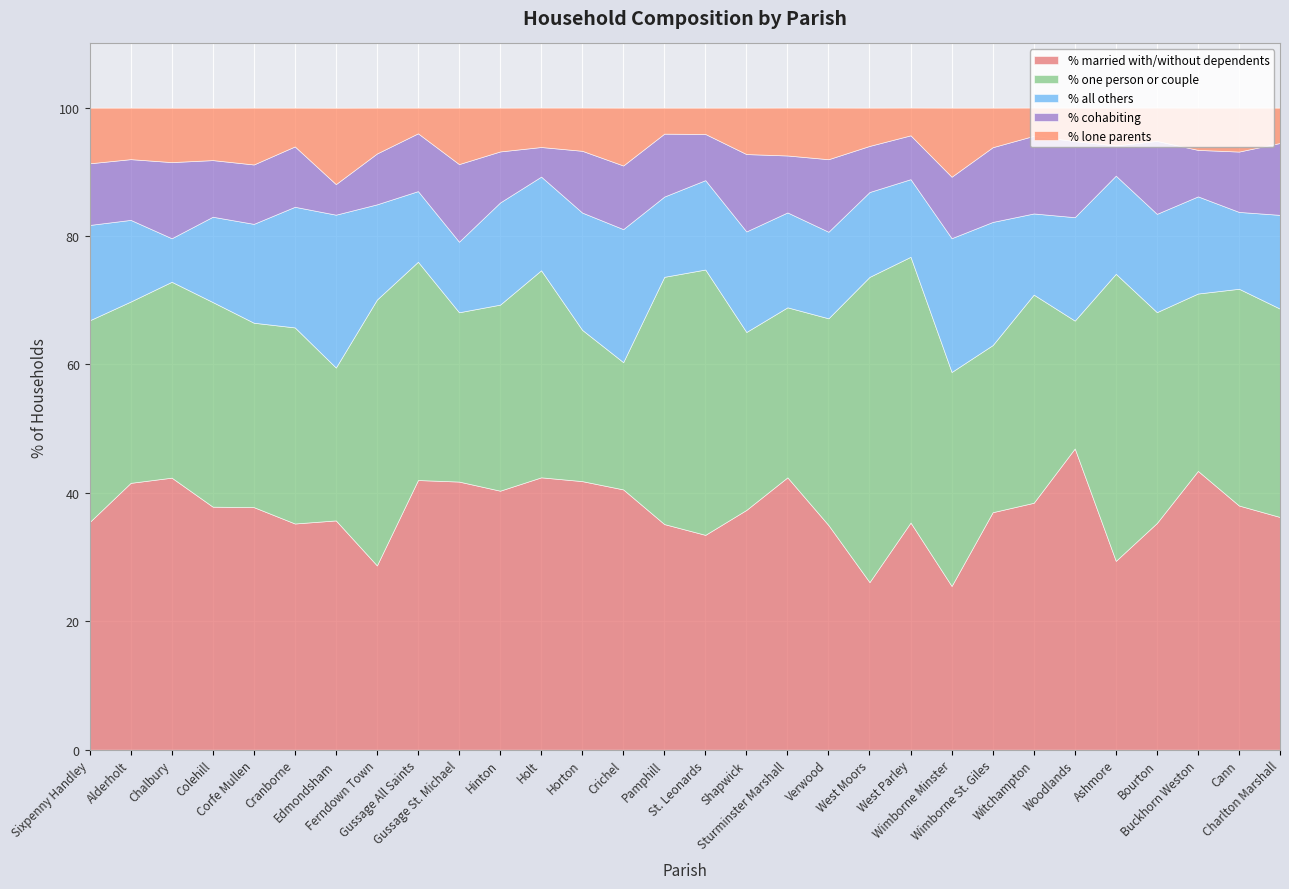

Between which two adjacent categories do % one person or couple and % married with/without dependents first intersect?

Edmondsham and Ferndown Town